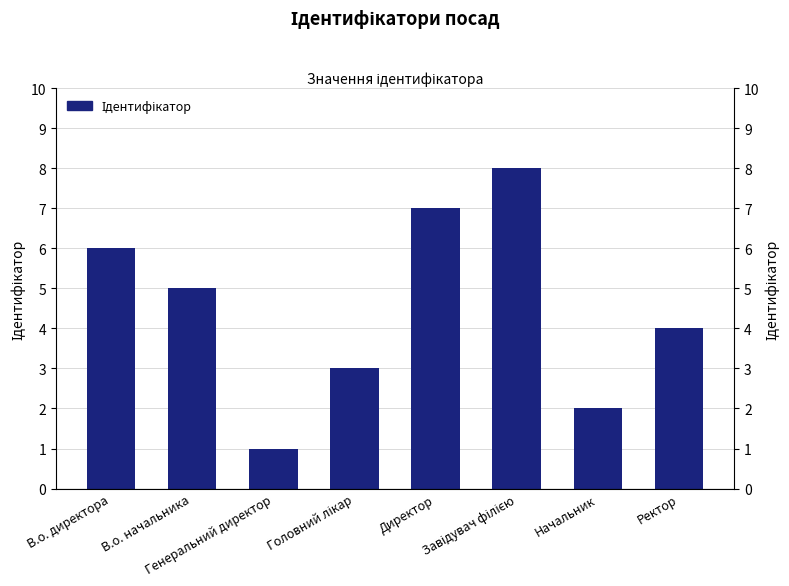

The value at В.о. директора is 2. True or false?

False